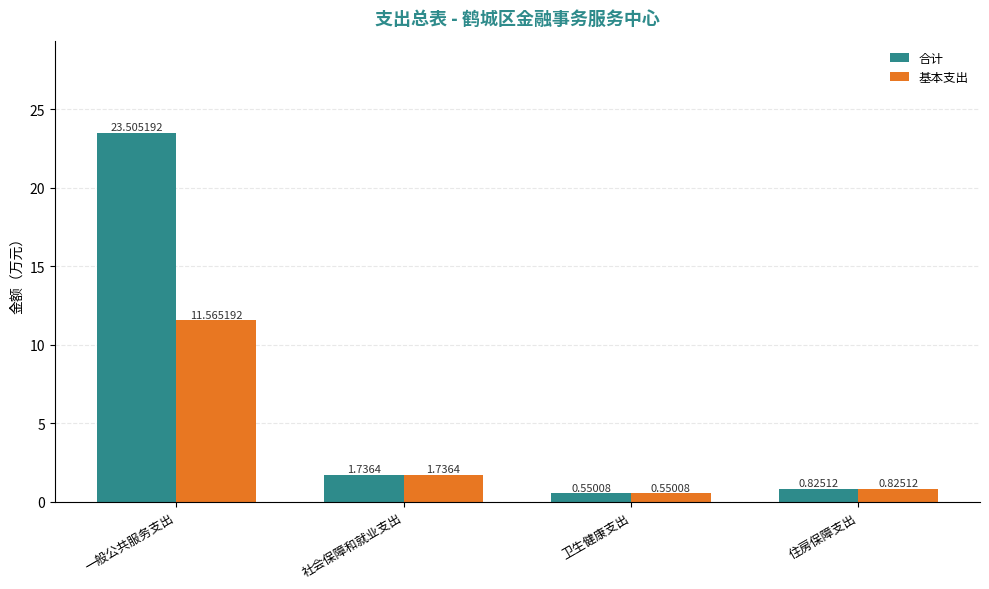

Count the number of data series in this chart.

2